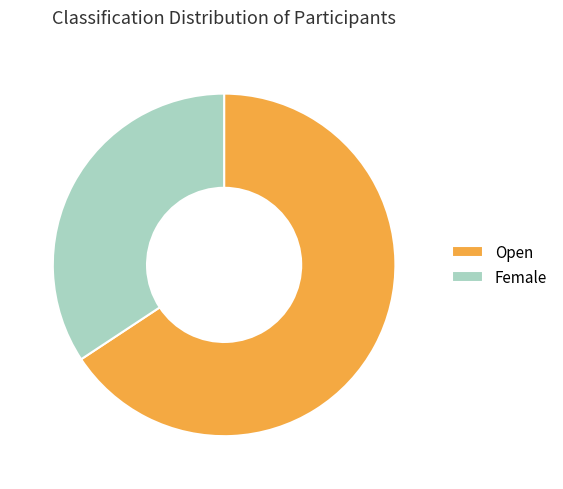

Which slice represents more than half of the pie?

Open